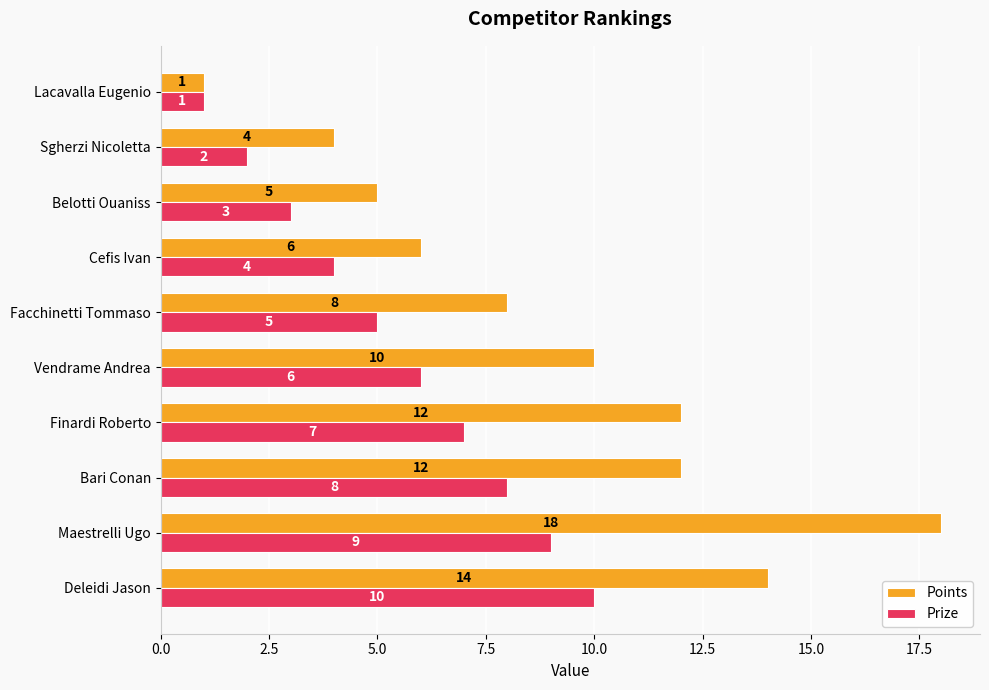

List the series in order of their overall mean, highest first.

Points, Prize